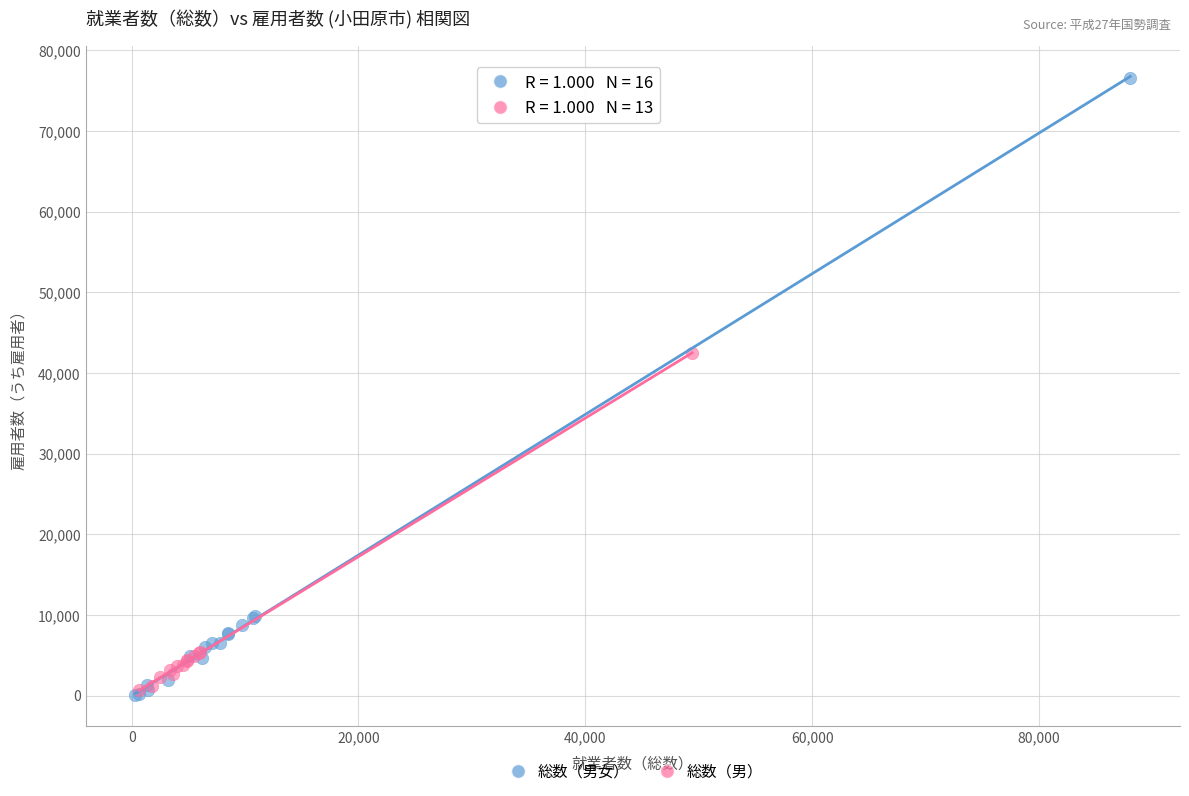

Which series reaches the maximum Y coordinate?

総数（男女）